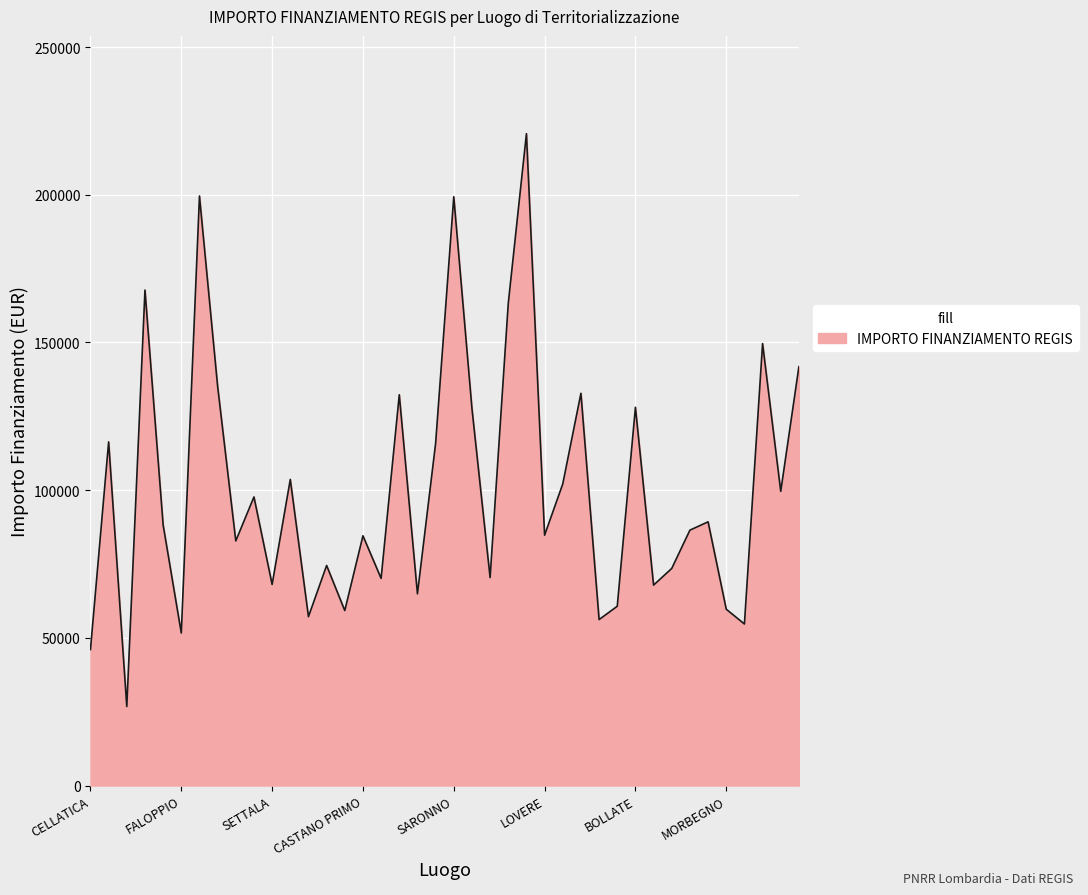

What is the minimum value shown in the chart?

26730.0